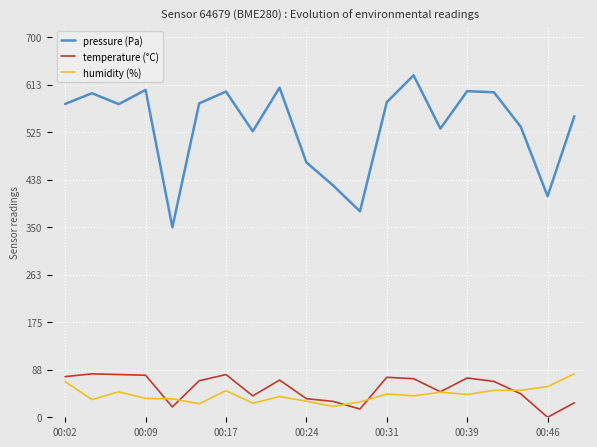

Does the chart display data point markers on the line(s)?

No